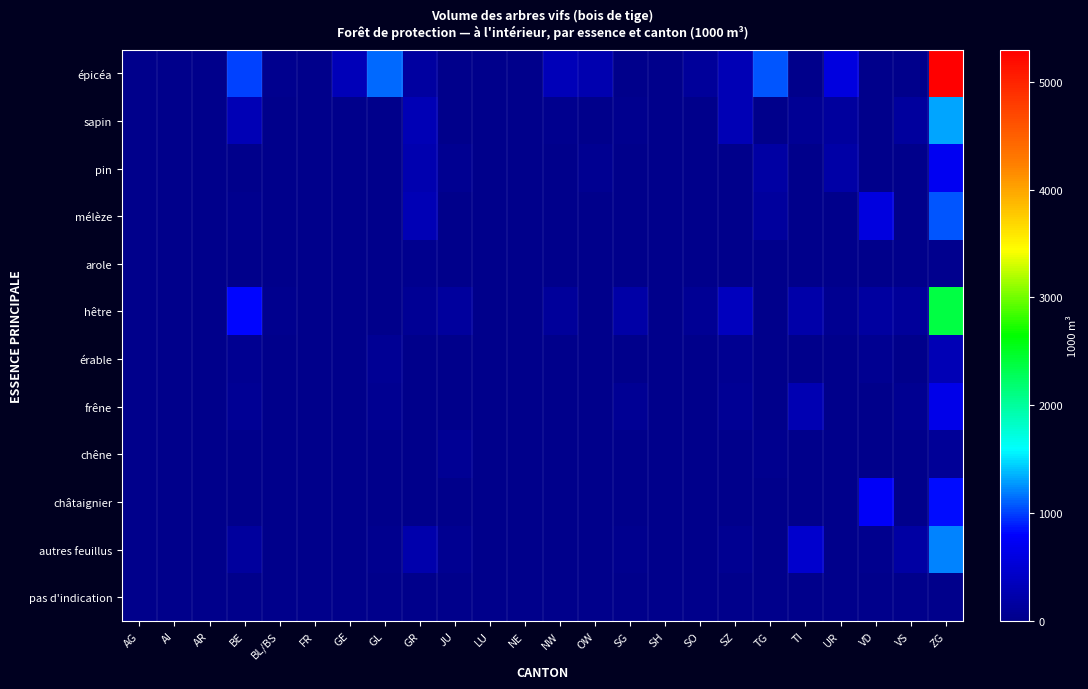

Which category has the highest value across all series?

ZG